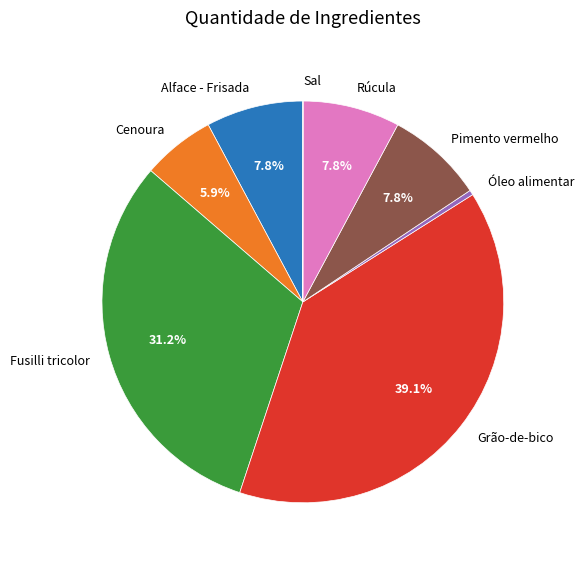

Approximately how many times larger is the value at Óleo alimentar compared to Alface - Frisada?

0.1